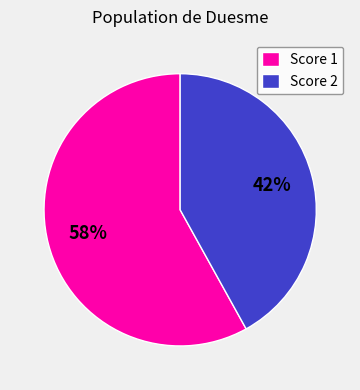

Rank the categories by value from highest to lowest.

Score 1, Score 2